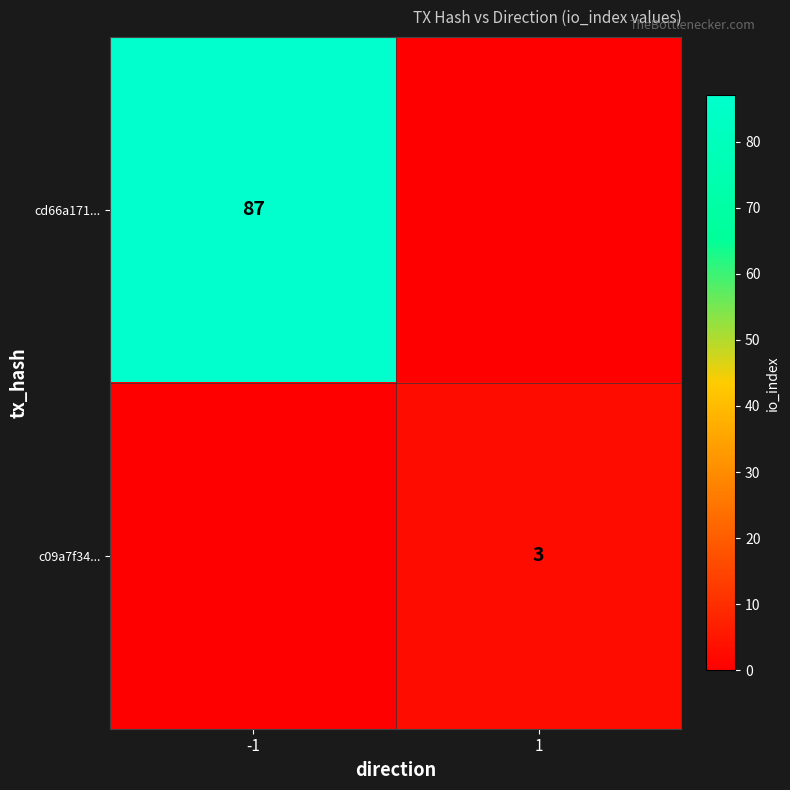

The value of cd66a171... at -1 is 87. True or false?

True